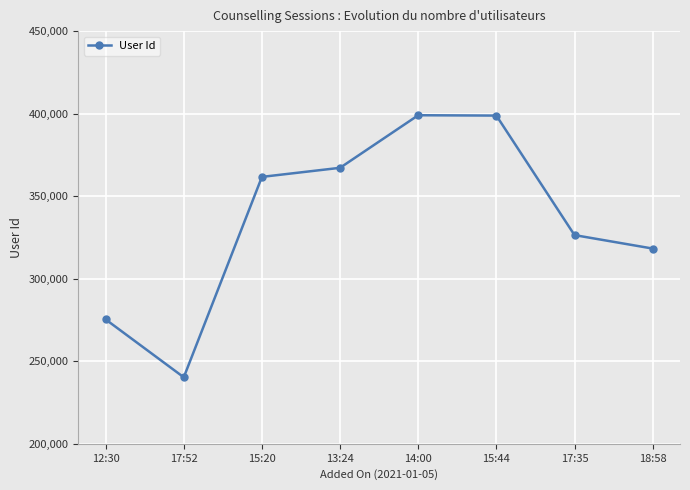

What value does the data have at 15:44?

398837